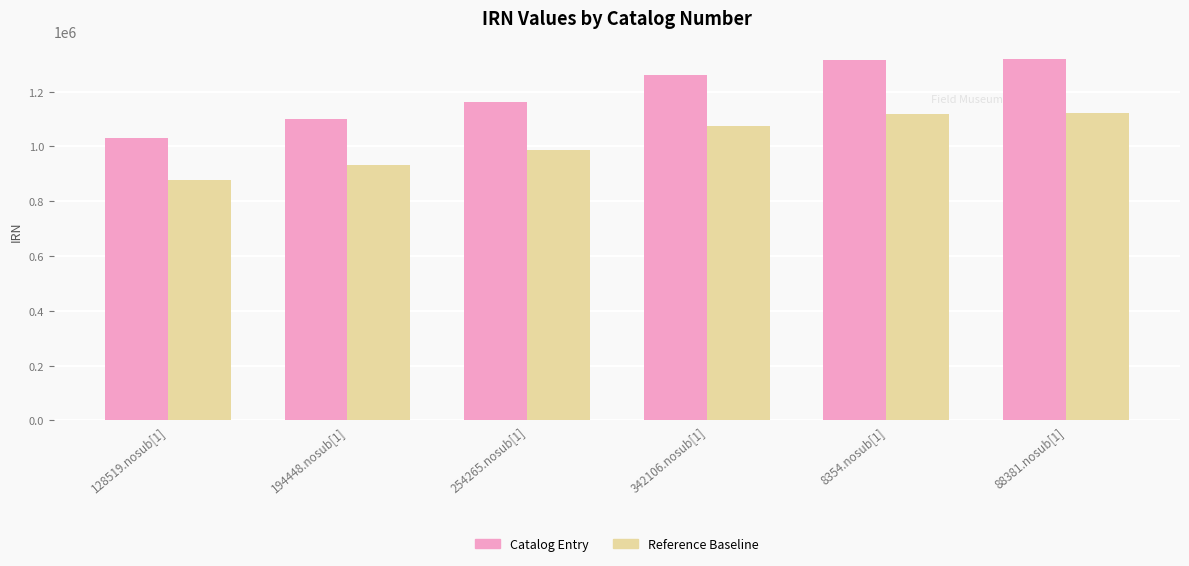

How many bars are there in total?

12